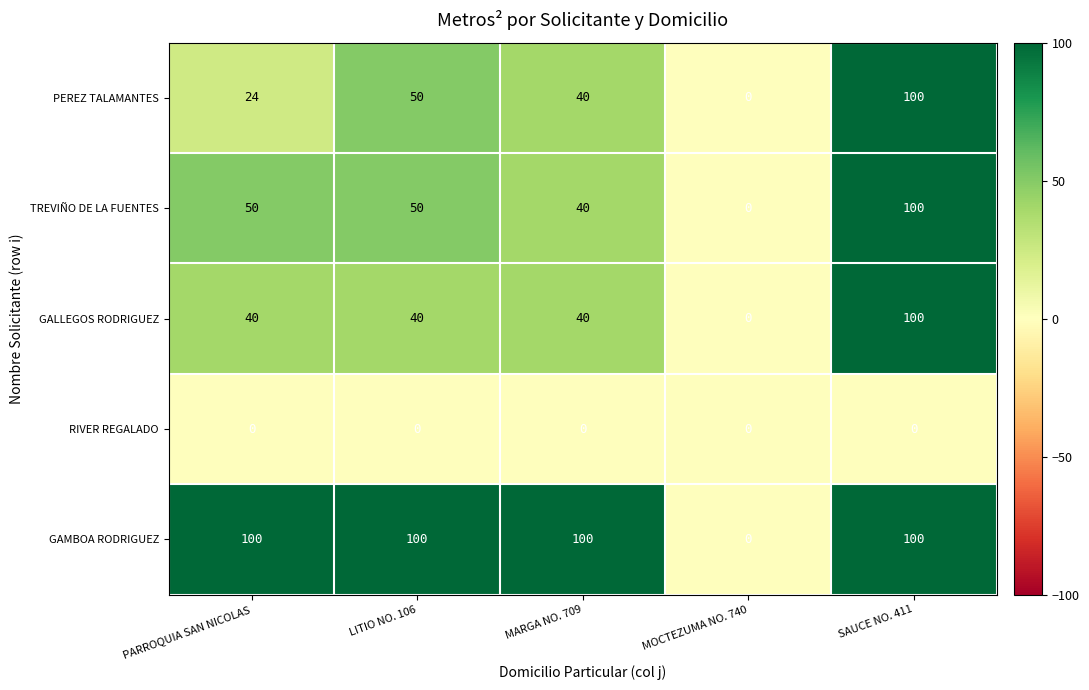

What is the difference between the second highest and minimum values in the PEREZ TALAMANTES series?

50